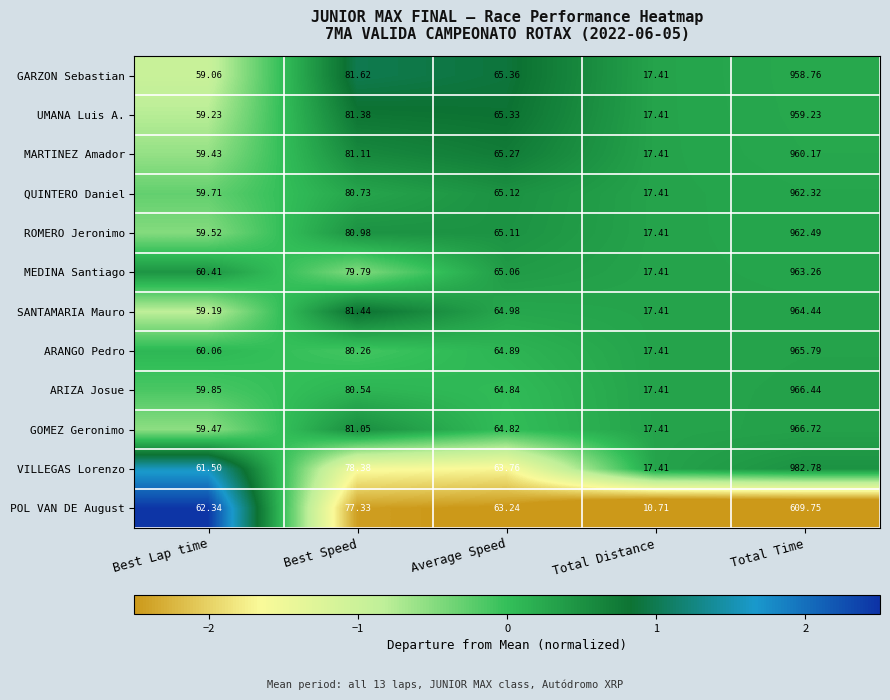

Where does the SANTAMARIA Mauro series first go above 64?

Best Speed